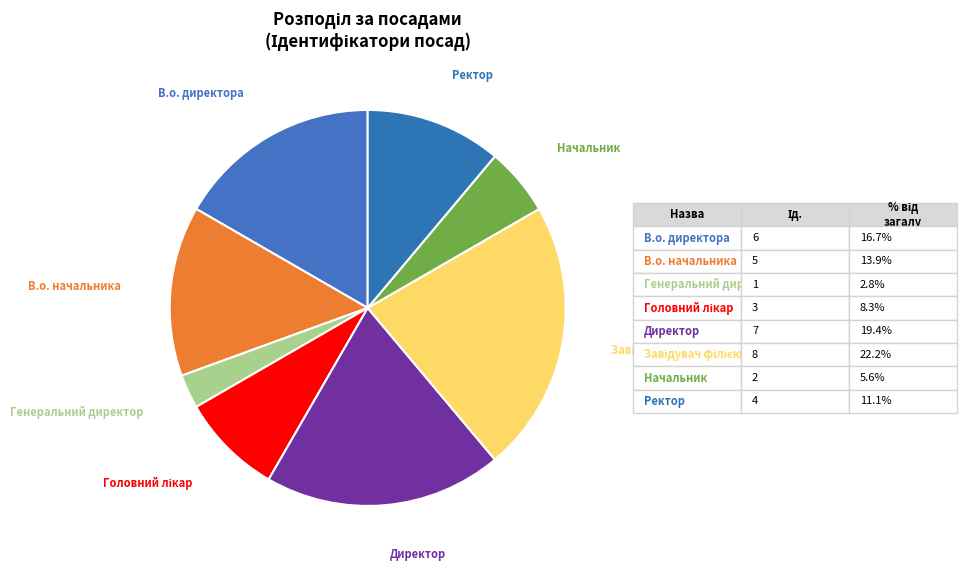

Count the number of slices in the pie.

8